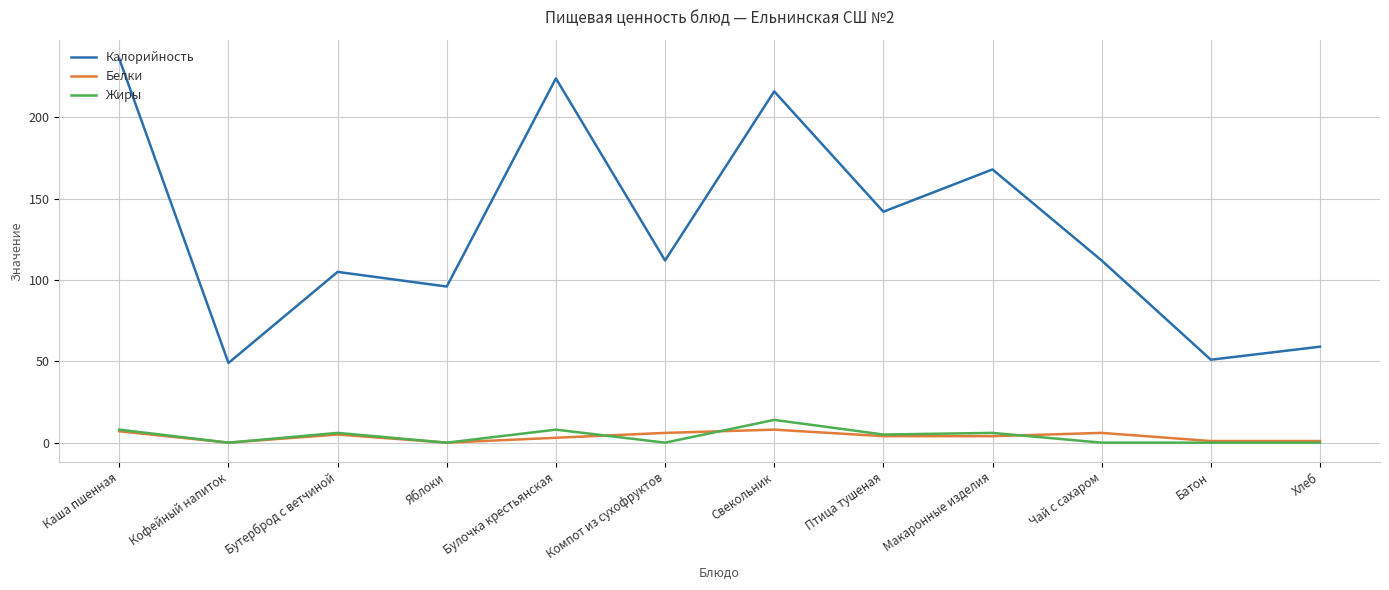

True or false: Калорийность and Жиры intersect in this chart.

False